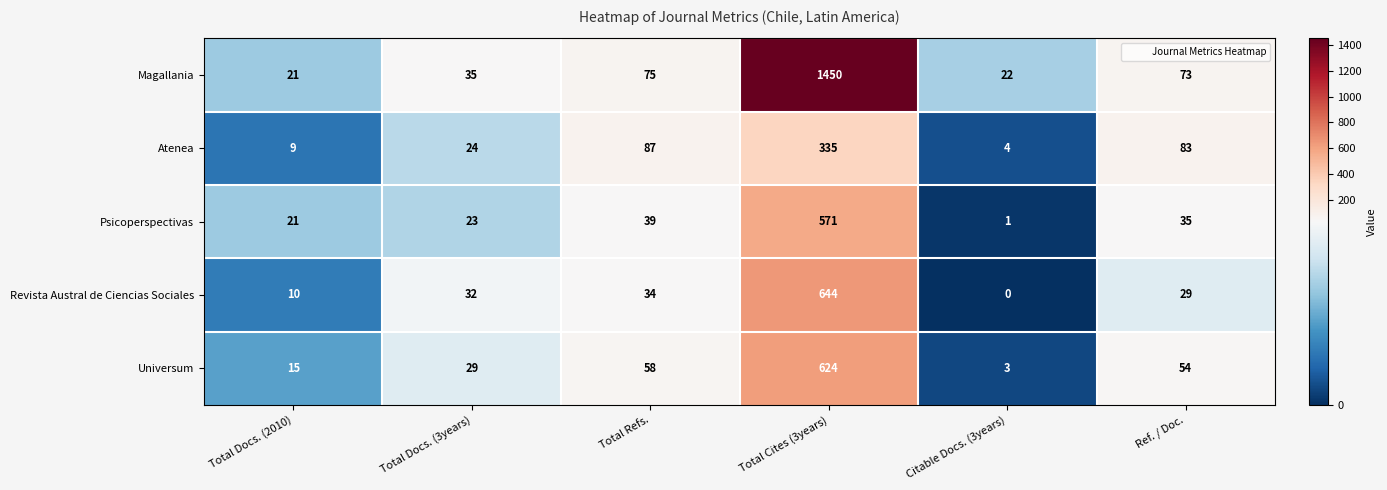

Read the Magallania value at Ref. / Doc., to the nearest 50.

50